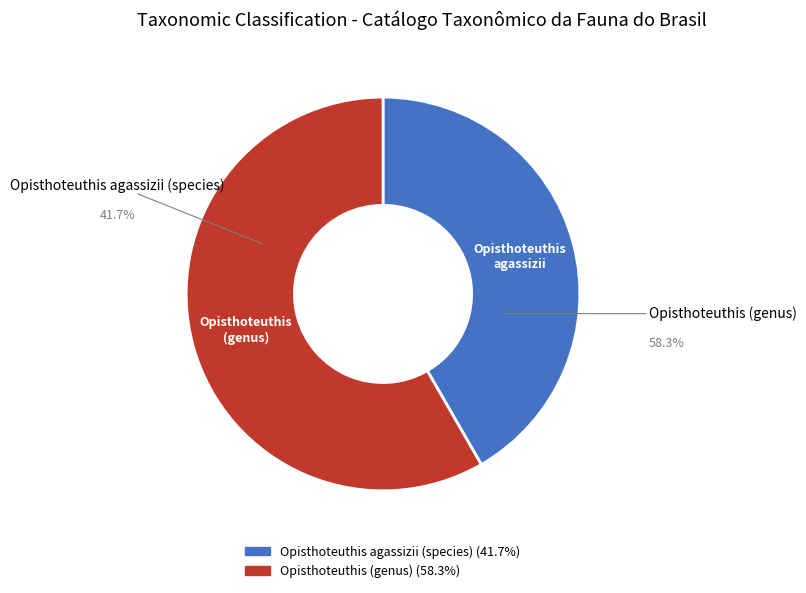

Count the number of slices in the pie.

2